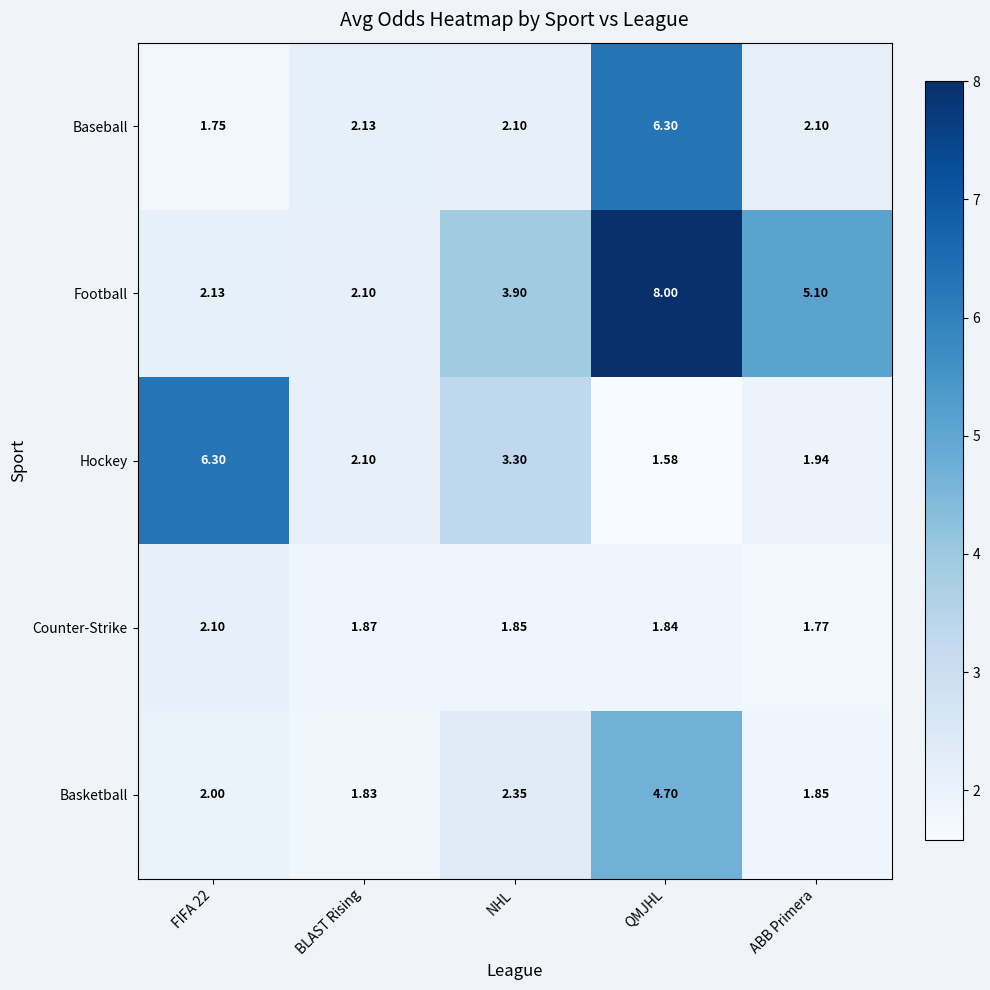

Rank the series at QMJHL from highest to lowest value.

Football, Baseball, Basketball, Counter-Strike, Hockey